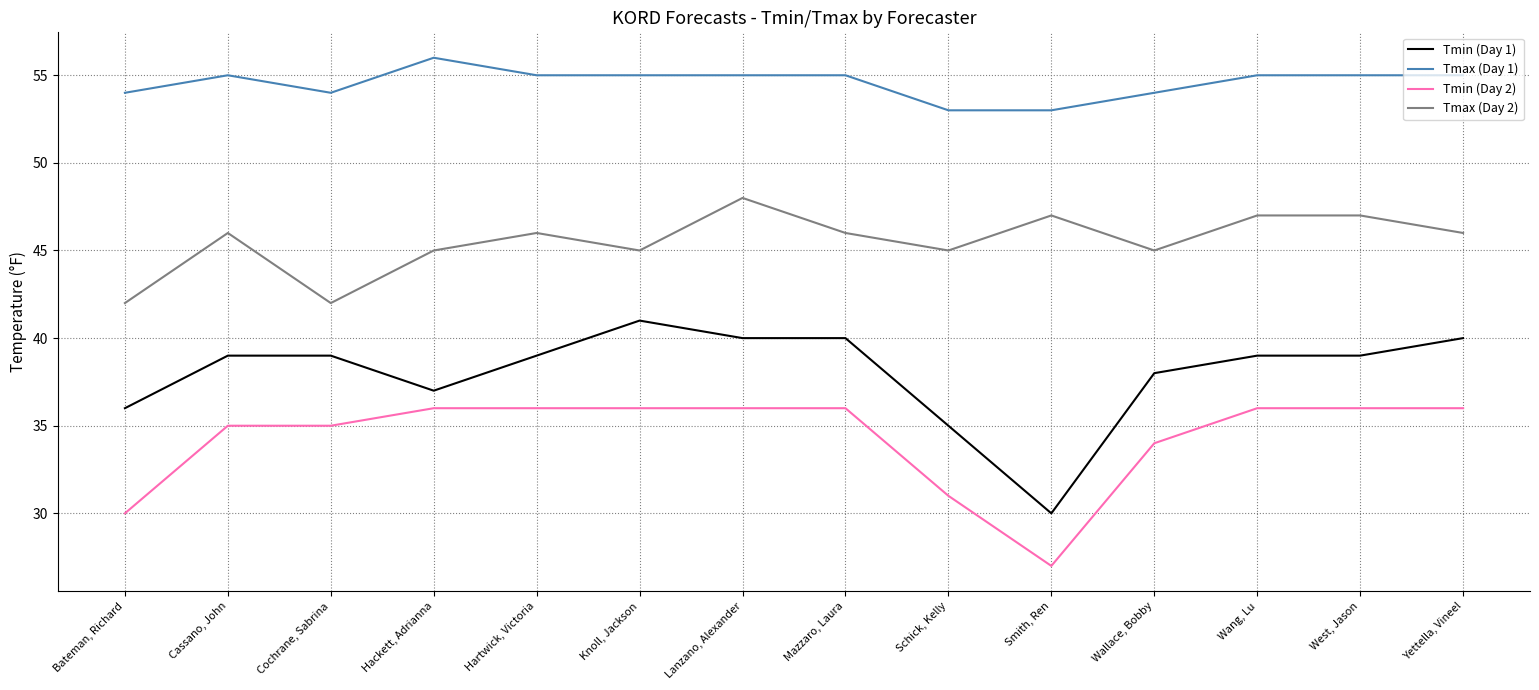

At which label is Tmin (Day 2) closest to 31?

Schick, Kelly